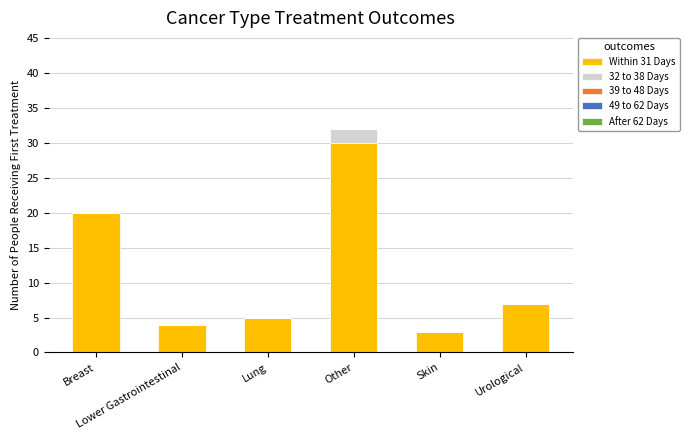

How many data points does each series have?

6